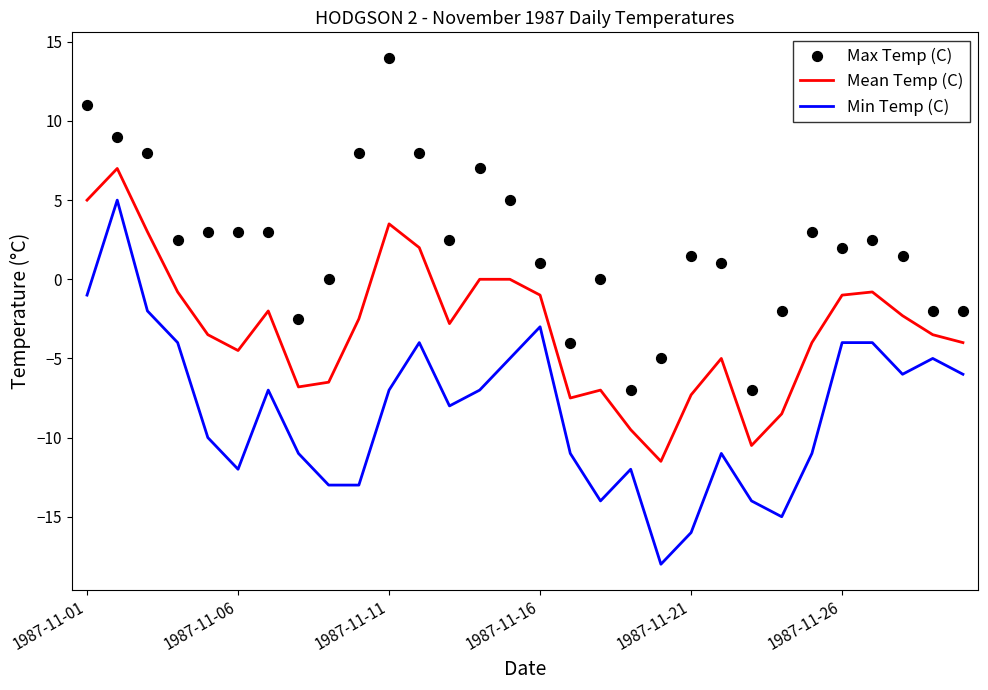

Which series contains the lowest Y value?

Min Temp (C)